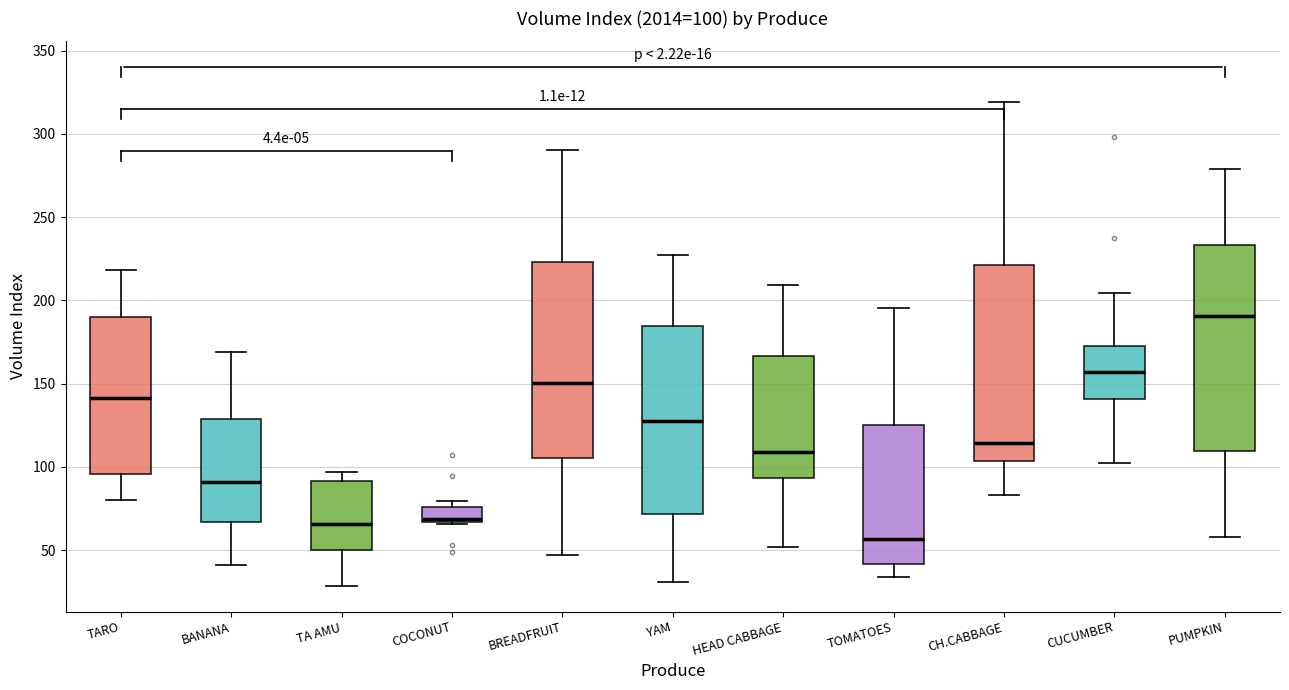

Which box's median line is the highest?

PUMPKIN